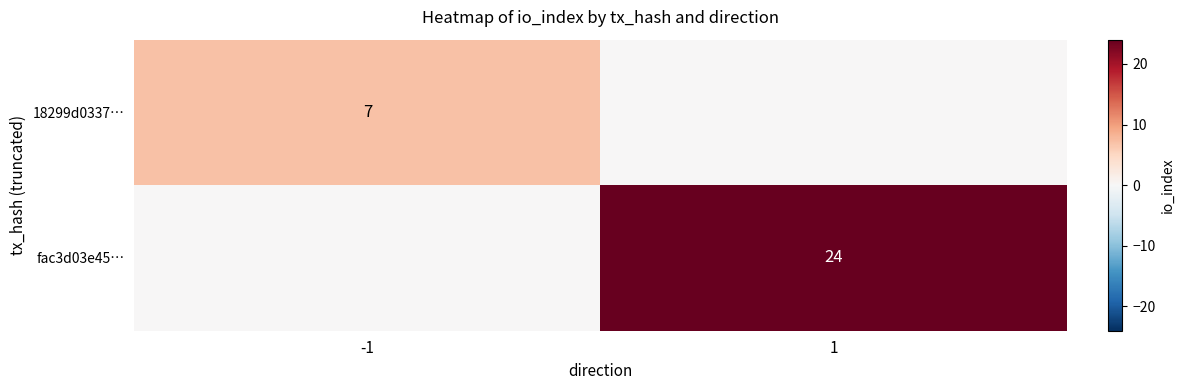

At which category is the sum across all series the highest?

1